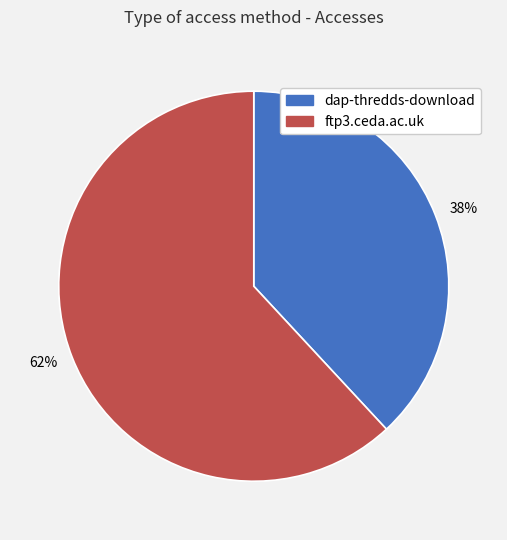

To the nearest percent, what is the difference between the 62% and 38% slice percentages?

24%